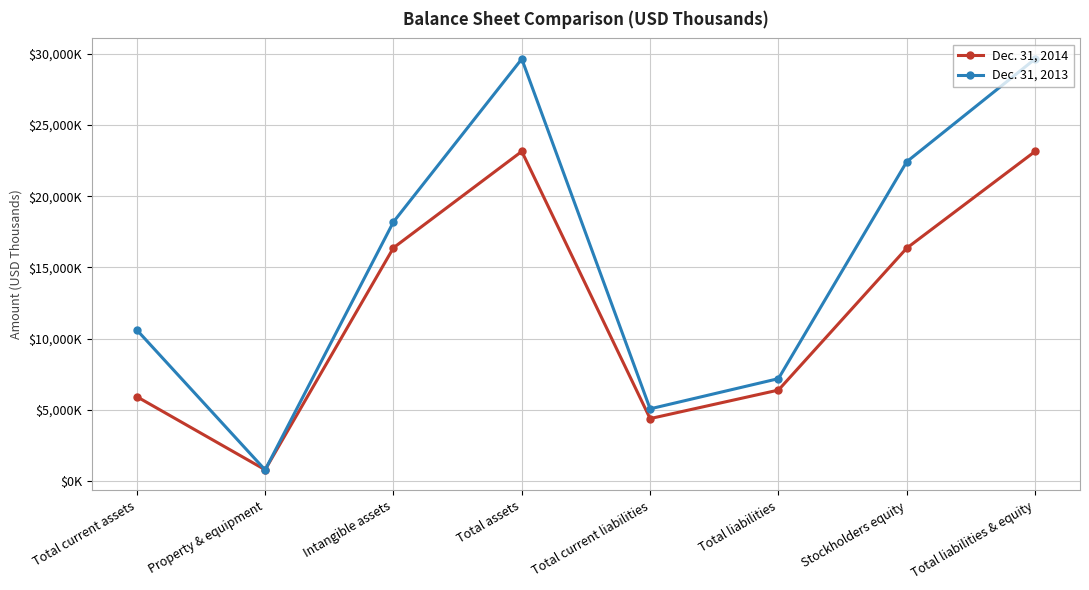

Reading right to left, list all the values displayed in this chart.

Dec. 31, 2014: Total liabilities & equity=23139	Stockholders equity=16357	Total liabilities=6404	Total current liabilities=4404	Total assets=23139	Intangible assets=16382	Property & equipment=816	Total current assets=5941
Dec. 31, 2013: Total liabilities & equity=29622	Stockholders equity=22416	Total liabilities=7206	Total current liabilities=5088	Total assets=29622	Intangible assets=18196	Property & equipment=806	Total current assets=10620